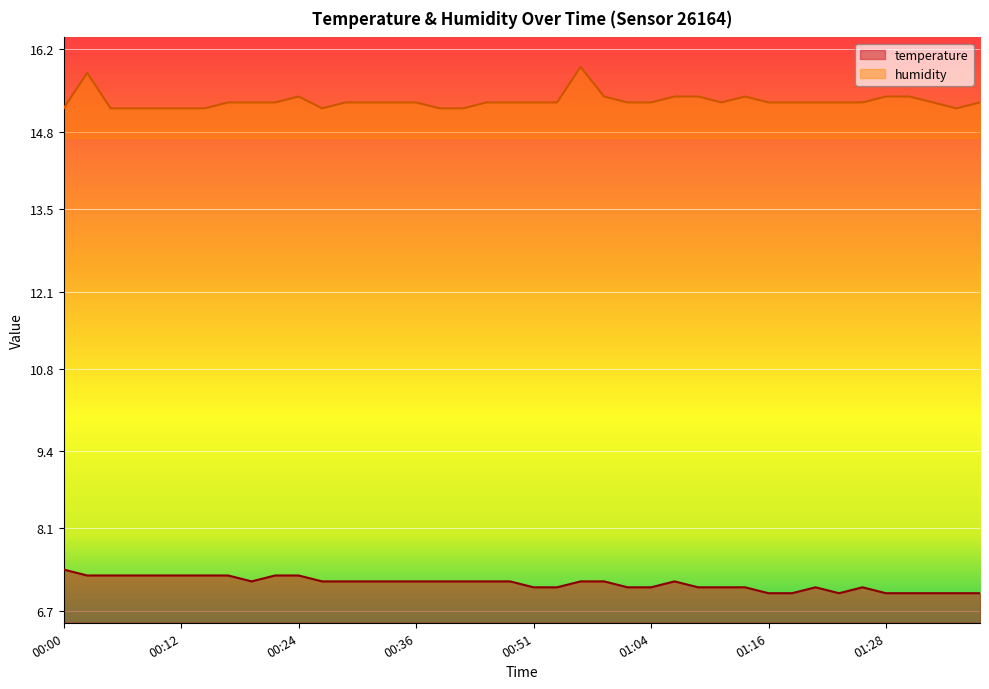

Which has a higher value, 00:54 or 01:25?

00:54